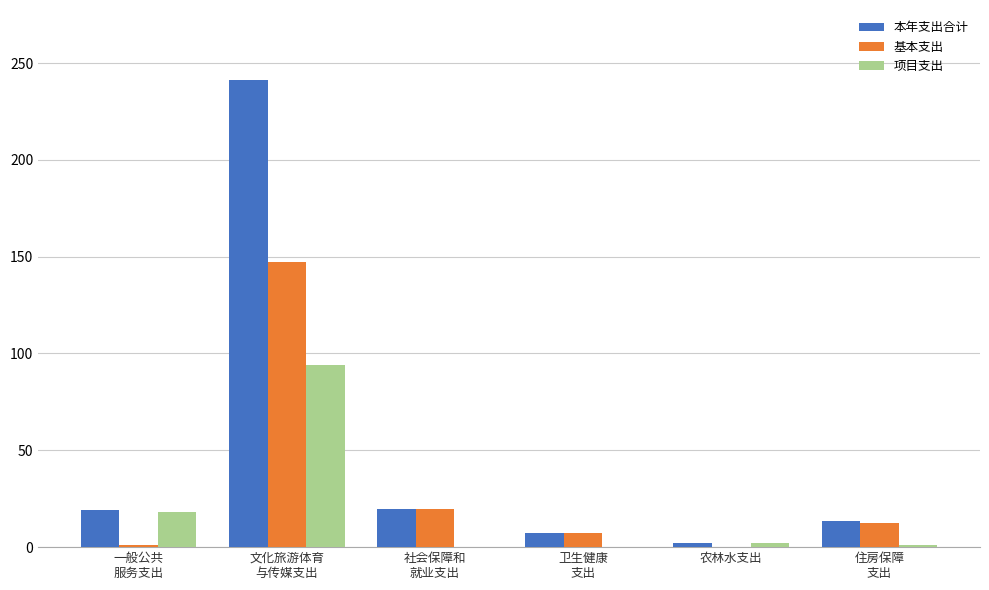

What is the average value of the 基本支出 series?

31.3